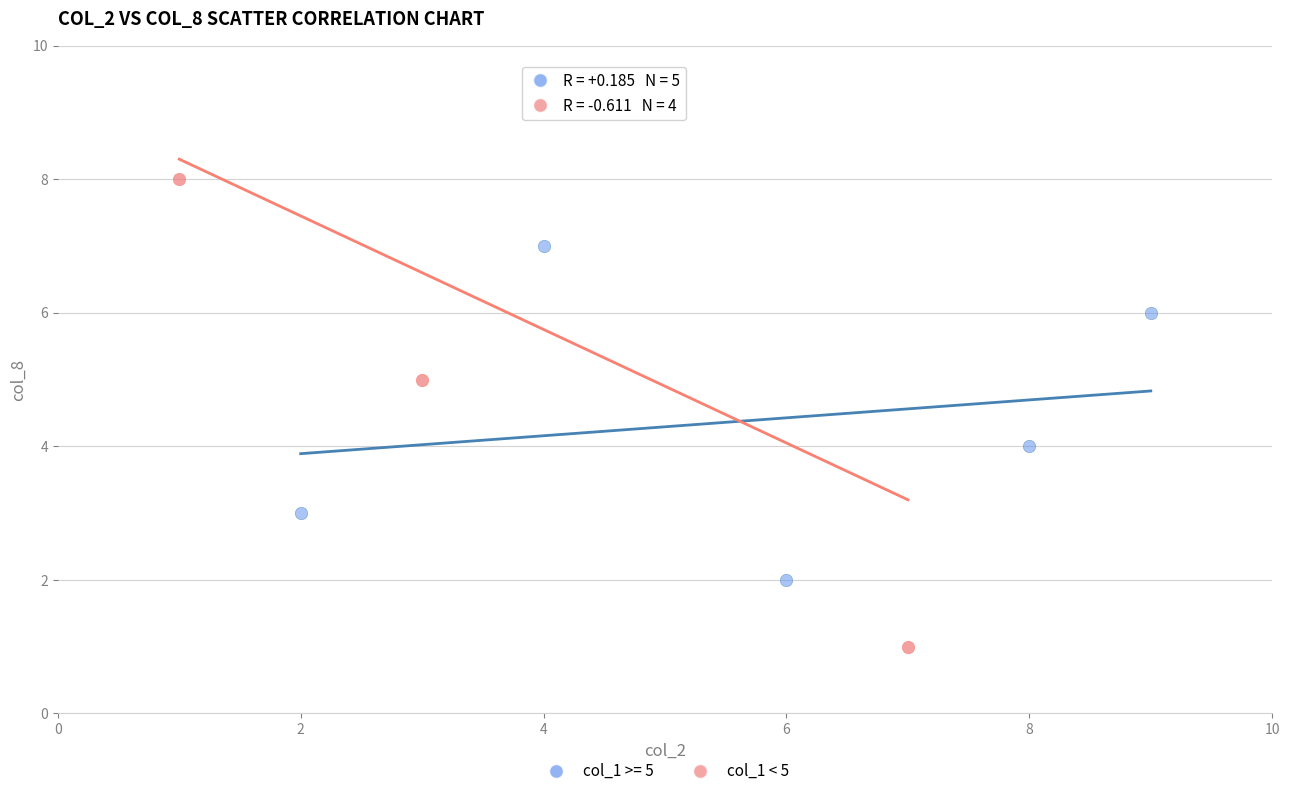

Which series contains the lowest Y value?

col_1 < 5